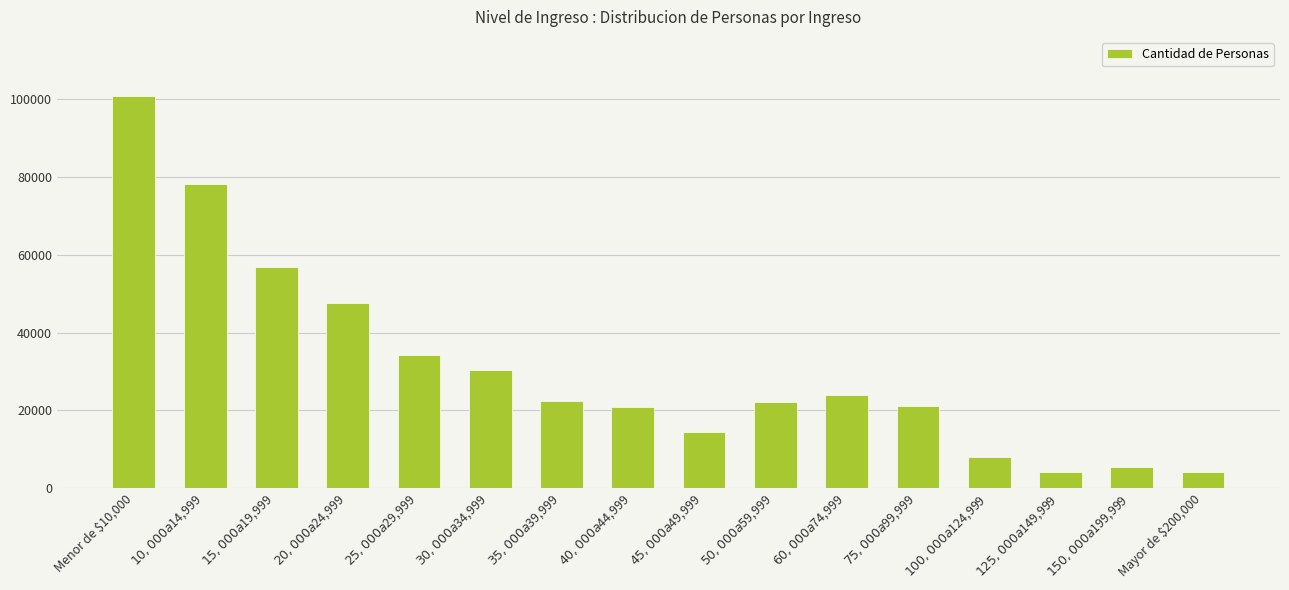

What is the average value?

30950